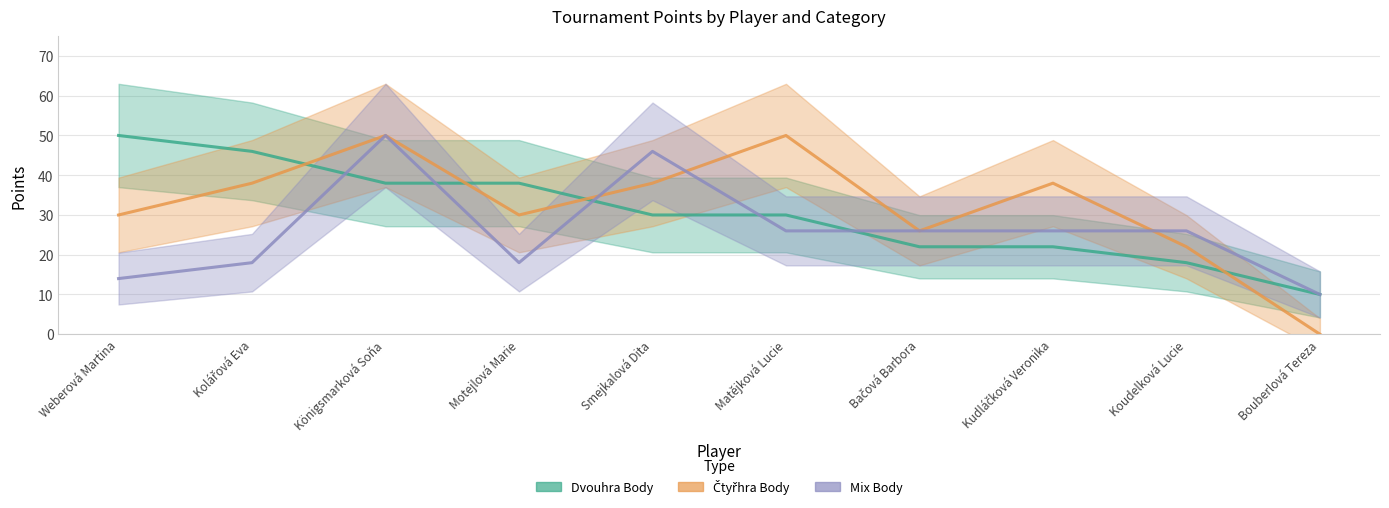

How many interior local peaks does the Mix Body series have?

2